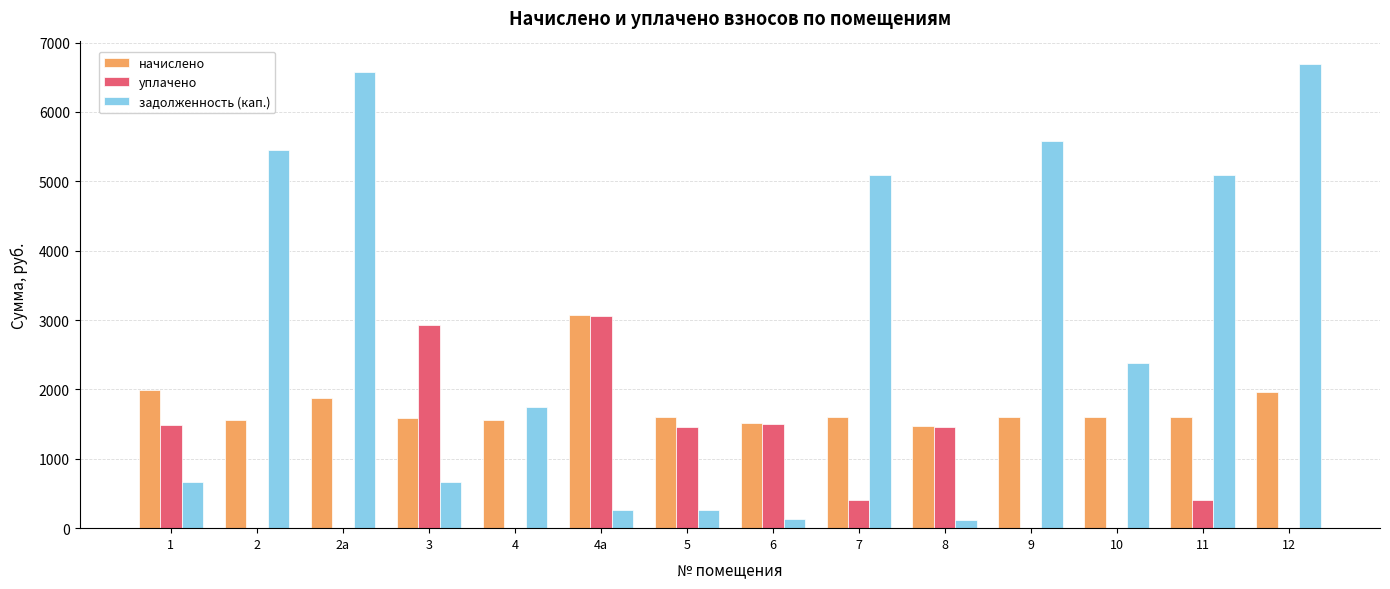

The value of начислено at 4 is 583.3. True or false?

False